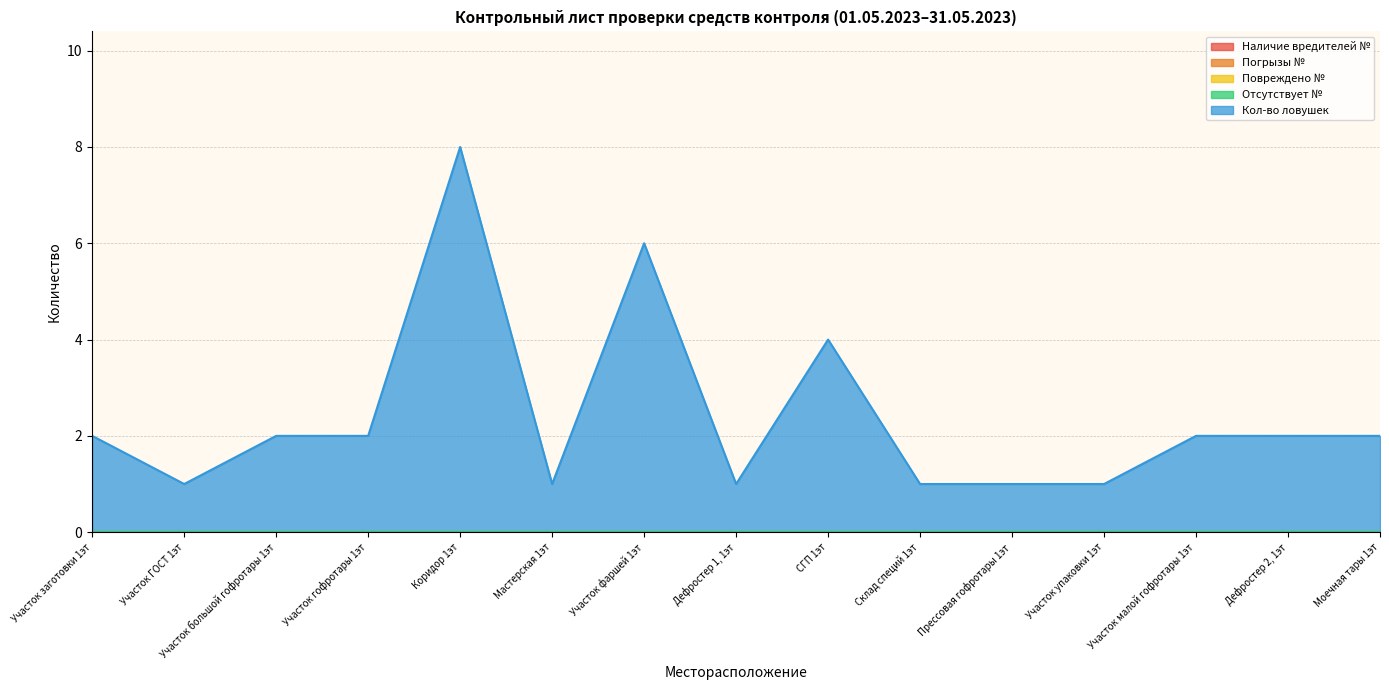

True or false: Погрызы № has a value of 0 at Прессовая гофротары 1эт.

True